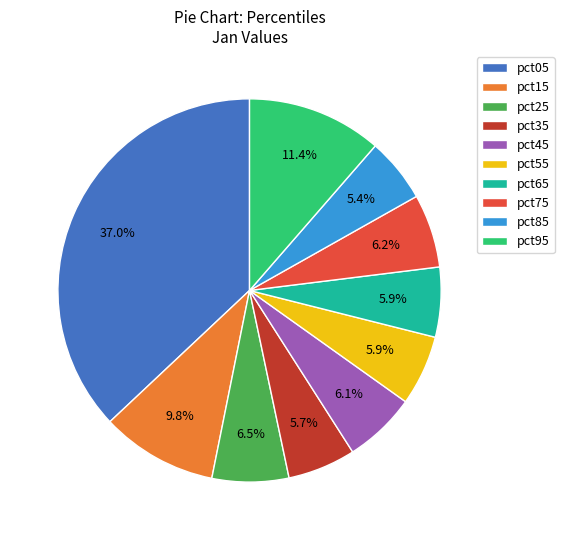

Between pct15 and pct65, which is larger?

pct15